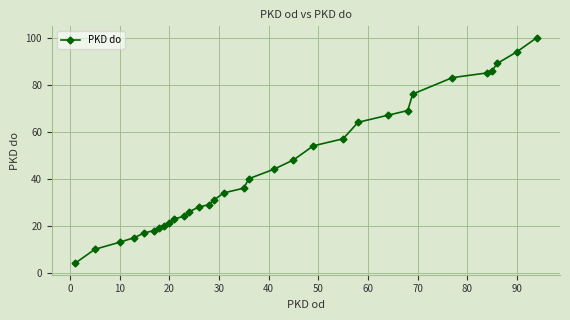

How many distinct data groups are displayed?

1